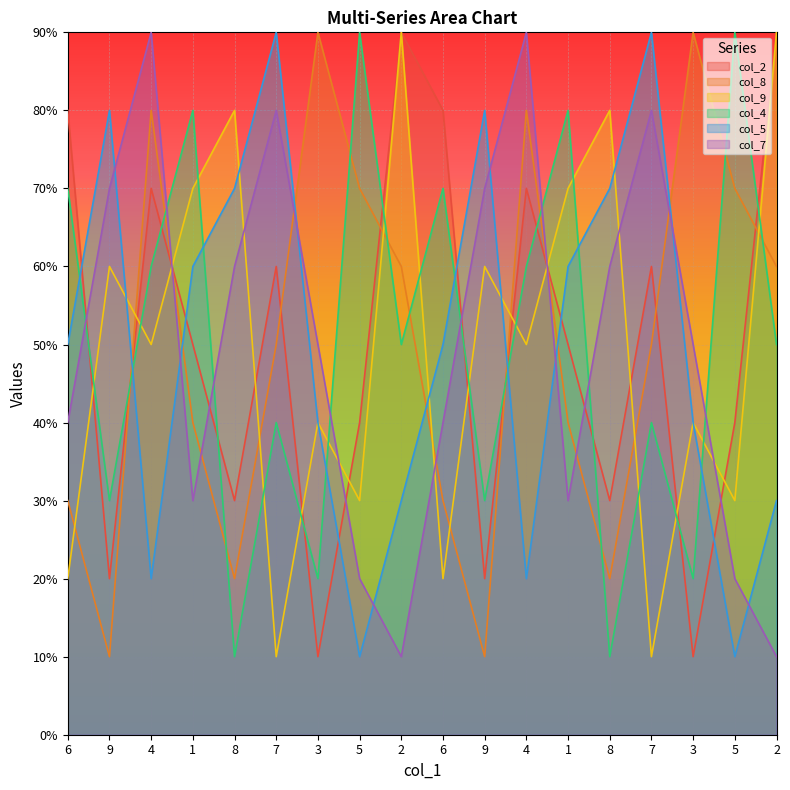

True or false: col_8 and col_7 cross at least once.

True